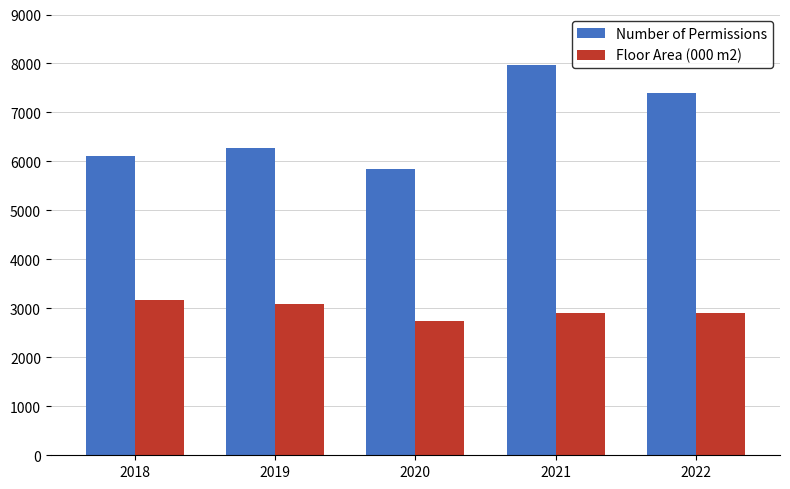

What is the difference between the second highest and minimum values in the Number of Permissions series?

1557